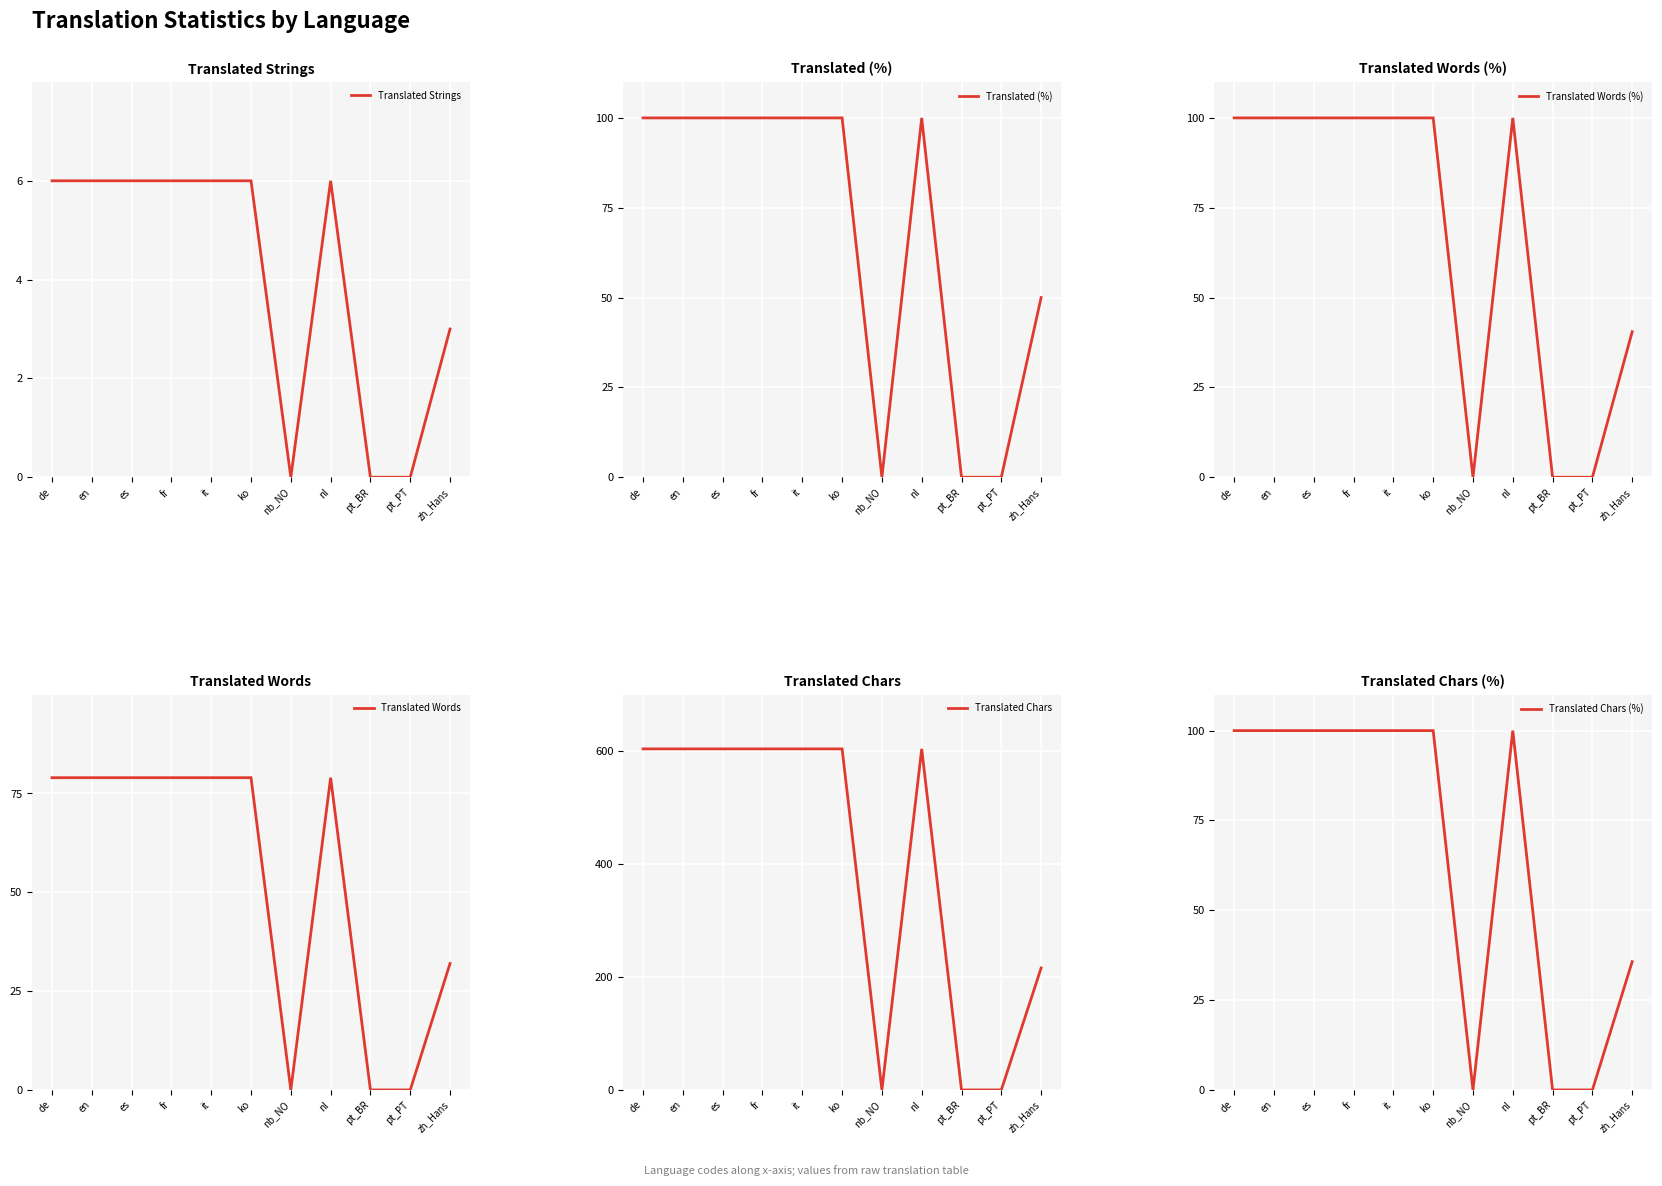

What are all the series names shown in the legend?

Translated Strings, Translated (%), Translated Words (%), Translated Words, Translated Chars, Translated Chars (%)